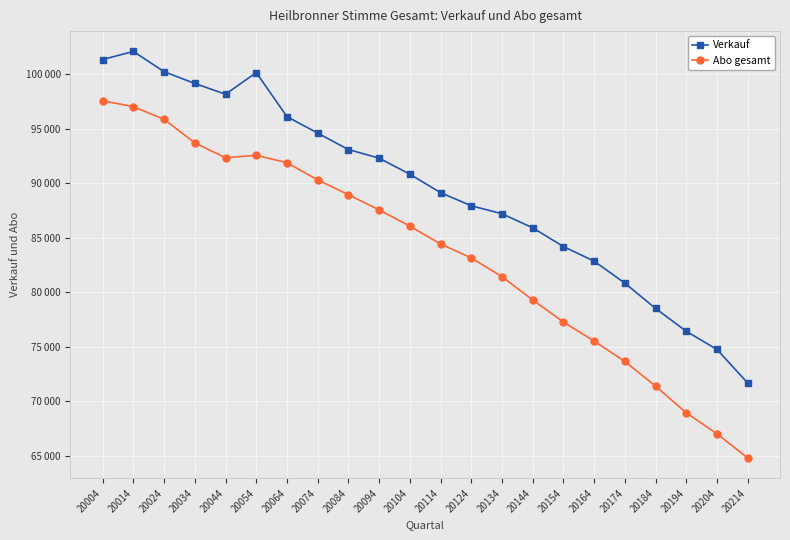

At which category does the chart reach its minimum across all series?

20214